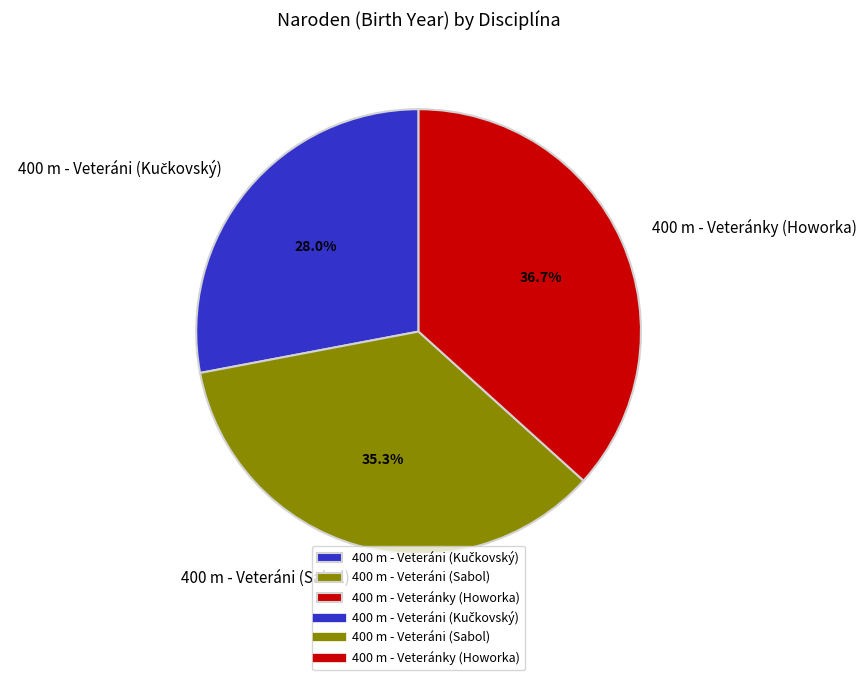

Which has a higher value, 400 m - Veteránky (Howorka) or 400 m - Veteráni (Sabol)?

400 m - Veteránky (Howorka)